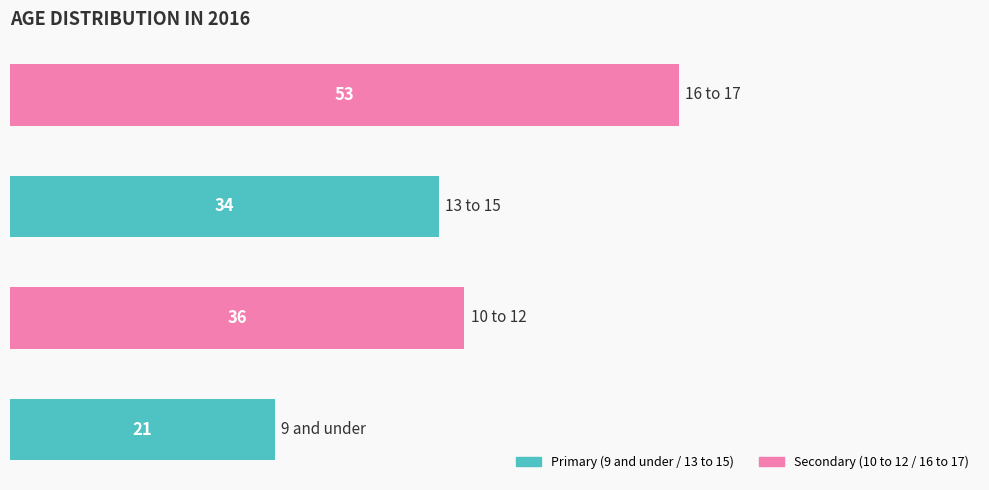

What is the minimum value shown in the chart?

21